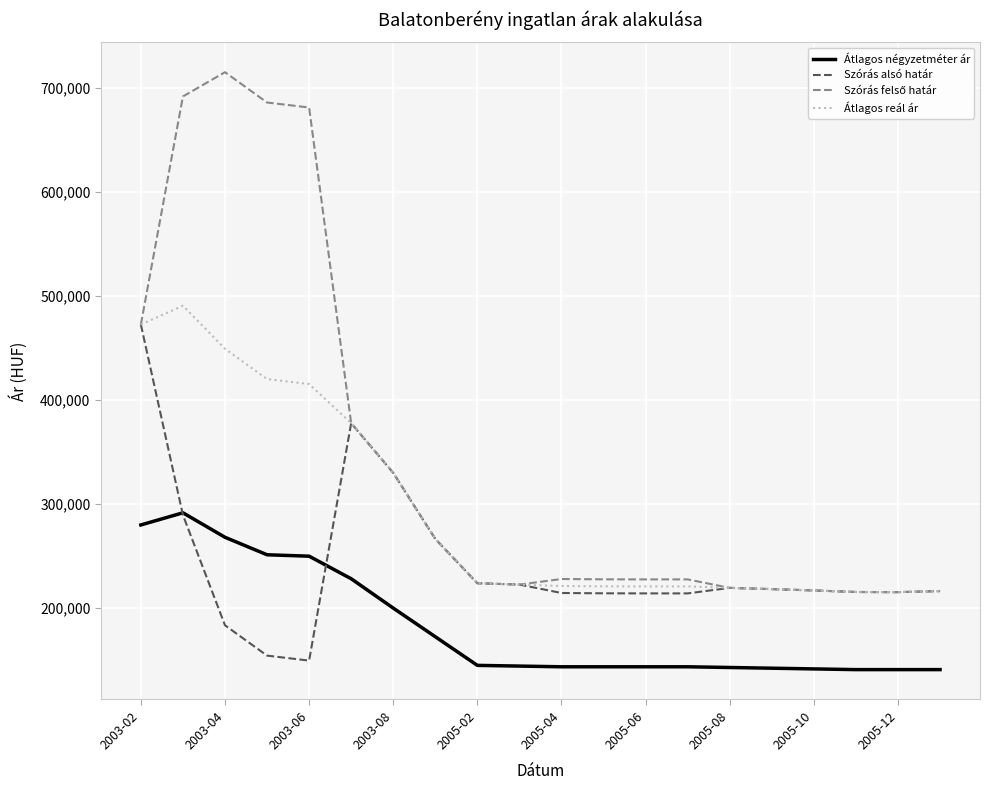

What is the highest value of the Szórás alsó határ series?

472534